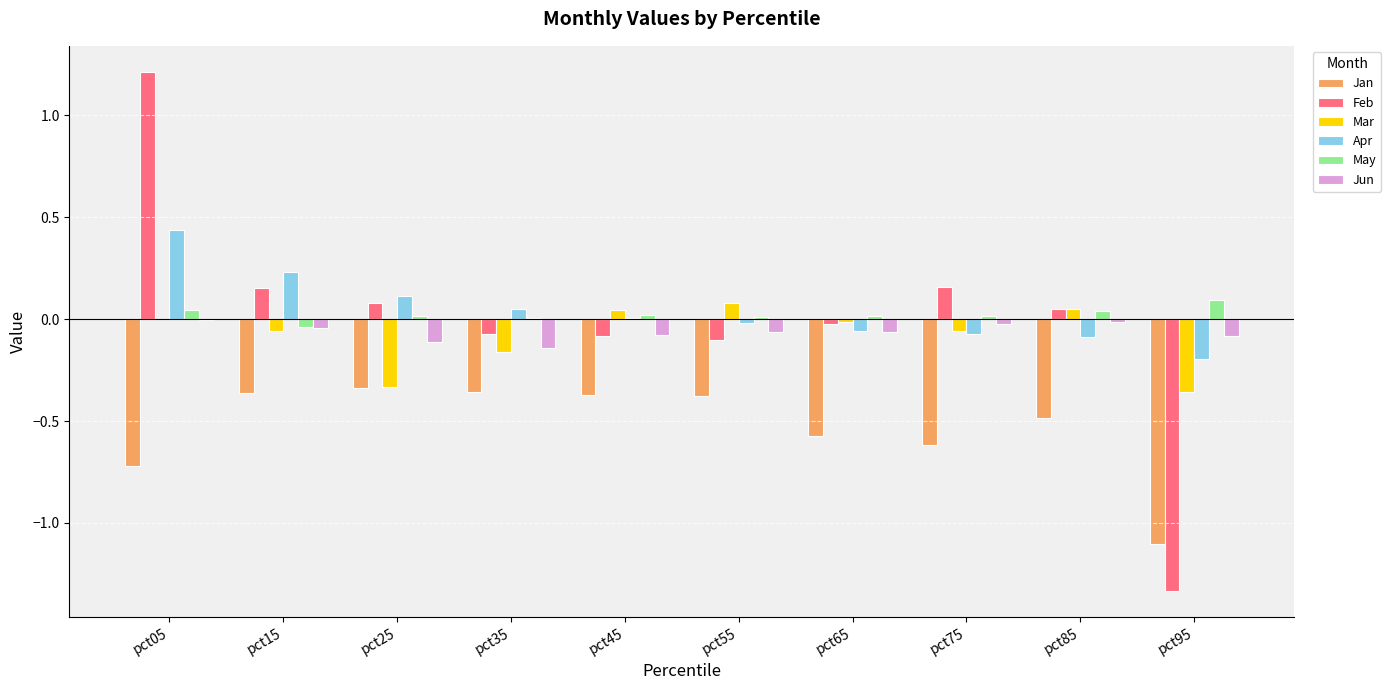

At which category is the sum across all series the highest?

pct05